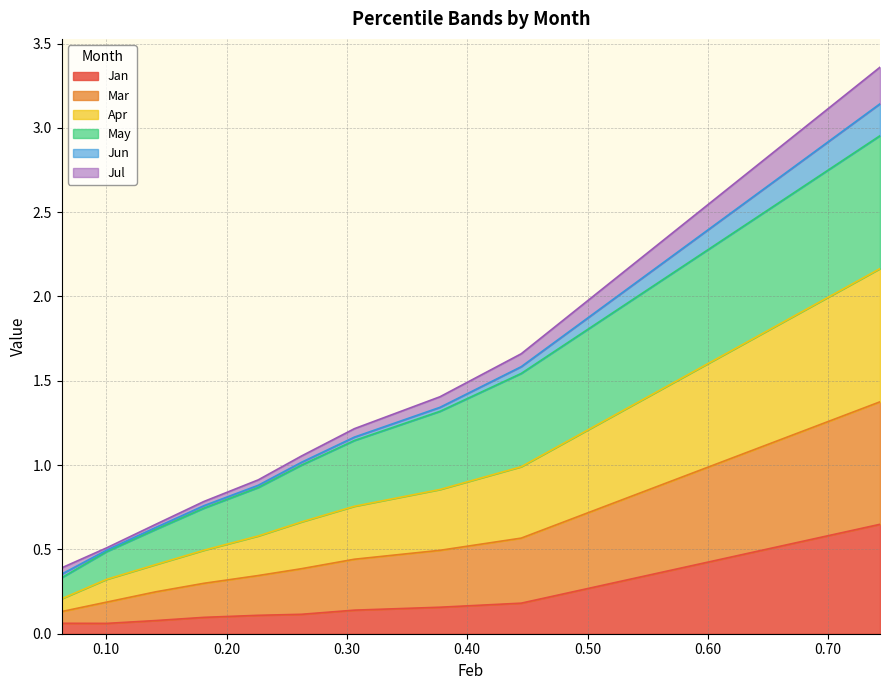

At how many categories does at least one series exceed 1?

5